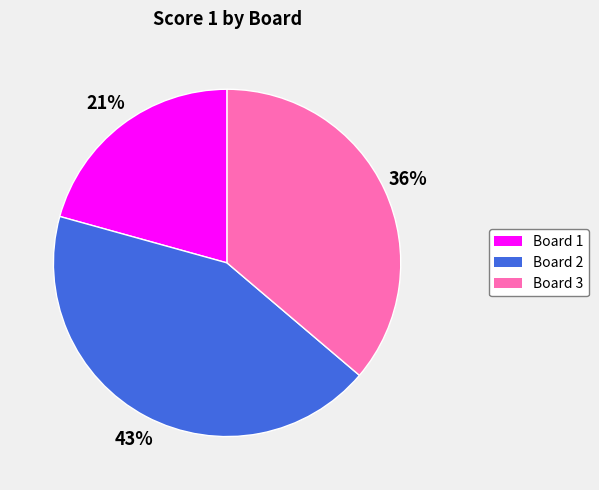

Is the sum of Board 1 and Board 2 greater than half?

Yes